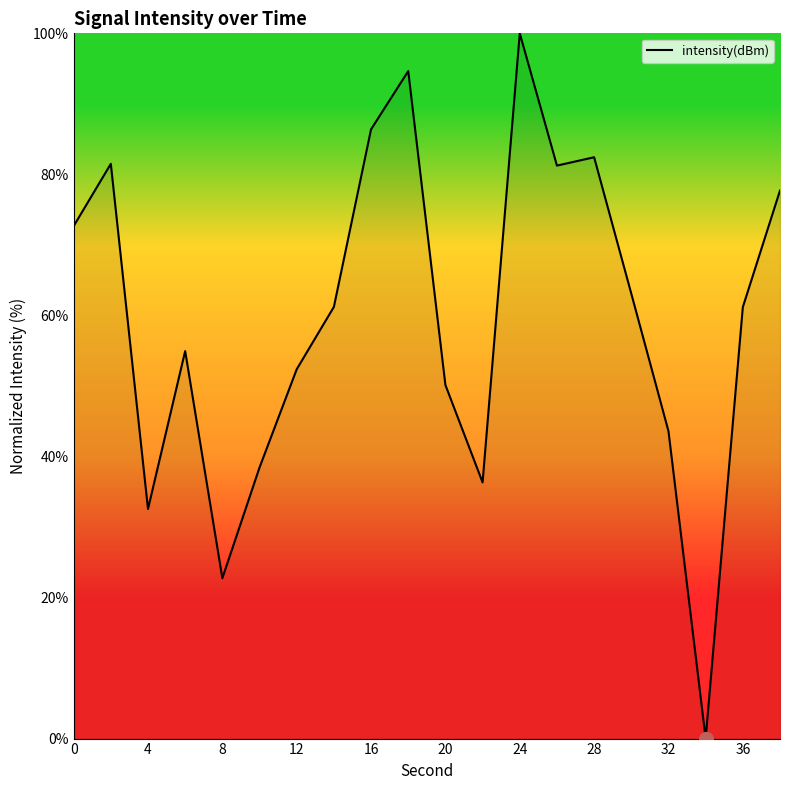

What is the difference between the maximum and minimum values?

100.0